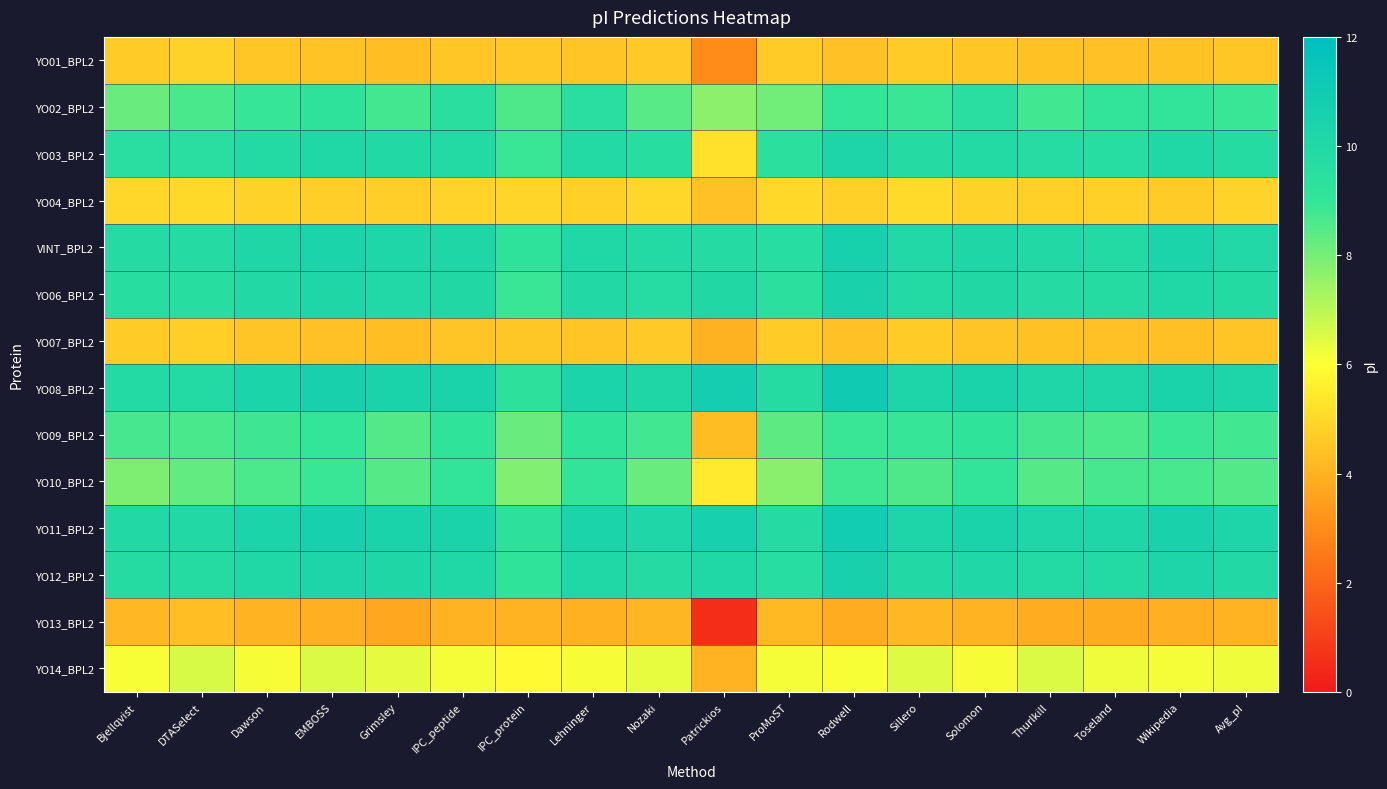

Which series has the widest spread of values?

YO03_BPL2